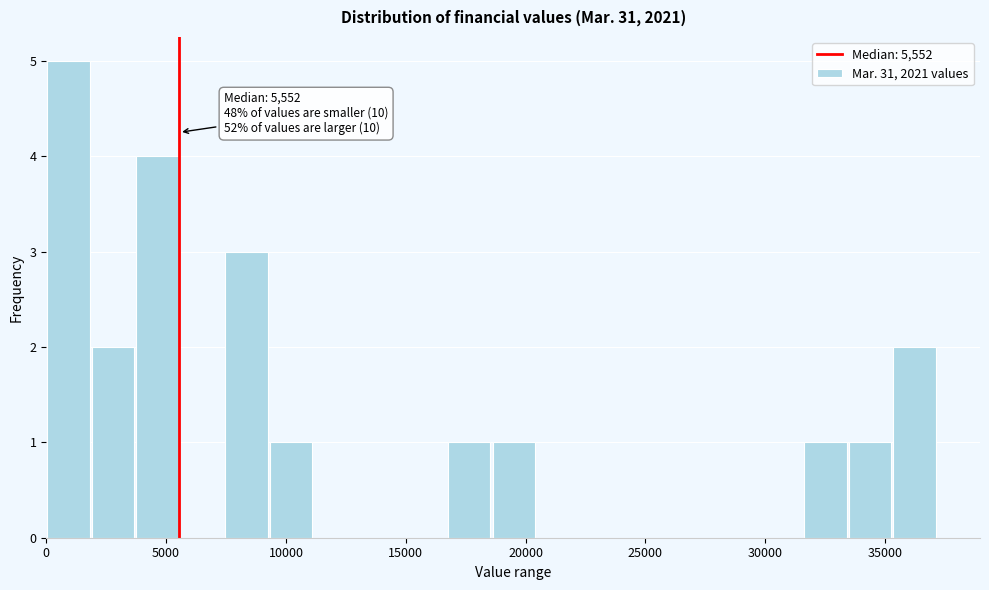

Around what value on the x-axis is the tallest bar? Give the approximate position of its centre, as read against the axis.

1000